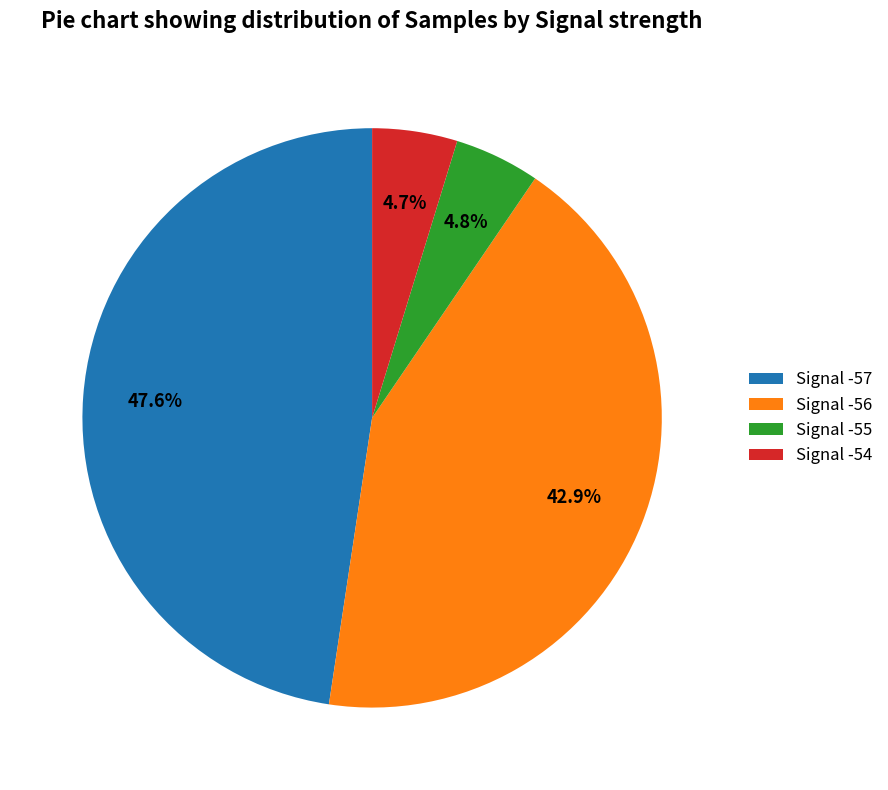

What is the largest slice in the pie chart?

Signal -57